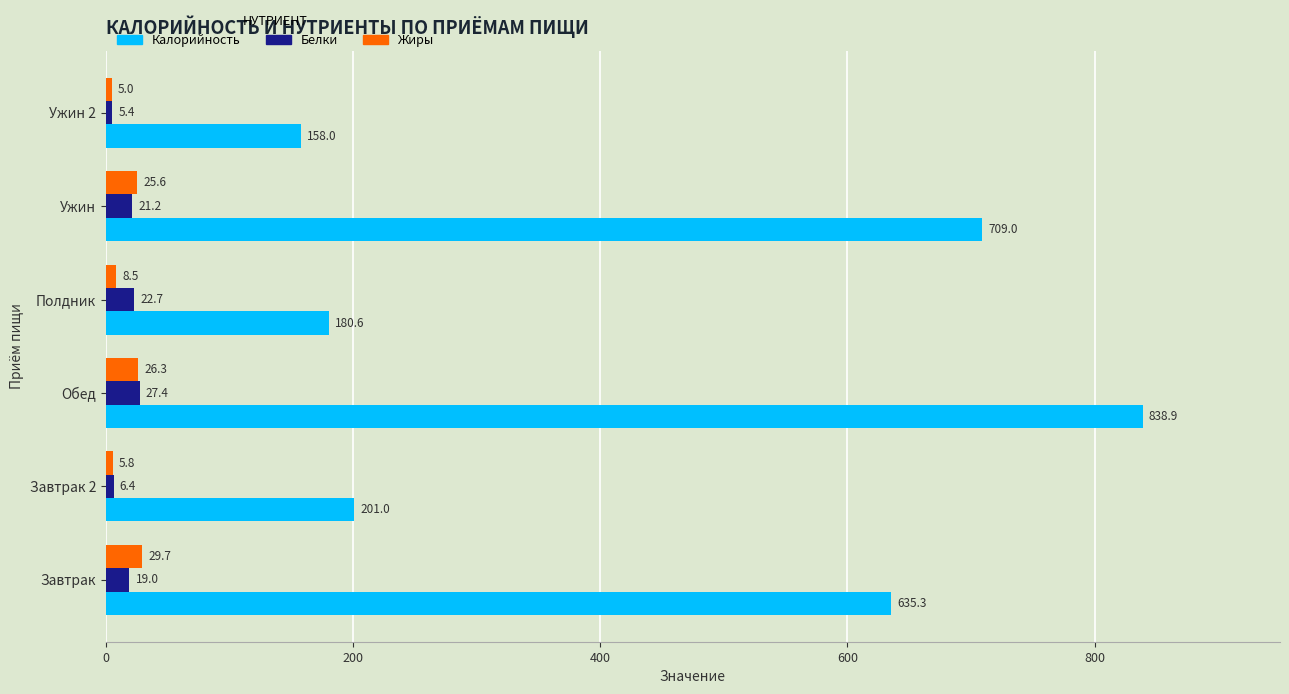

What are all the series names shown in the legend?

Калорийность, Белки, Жиры